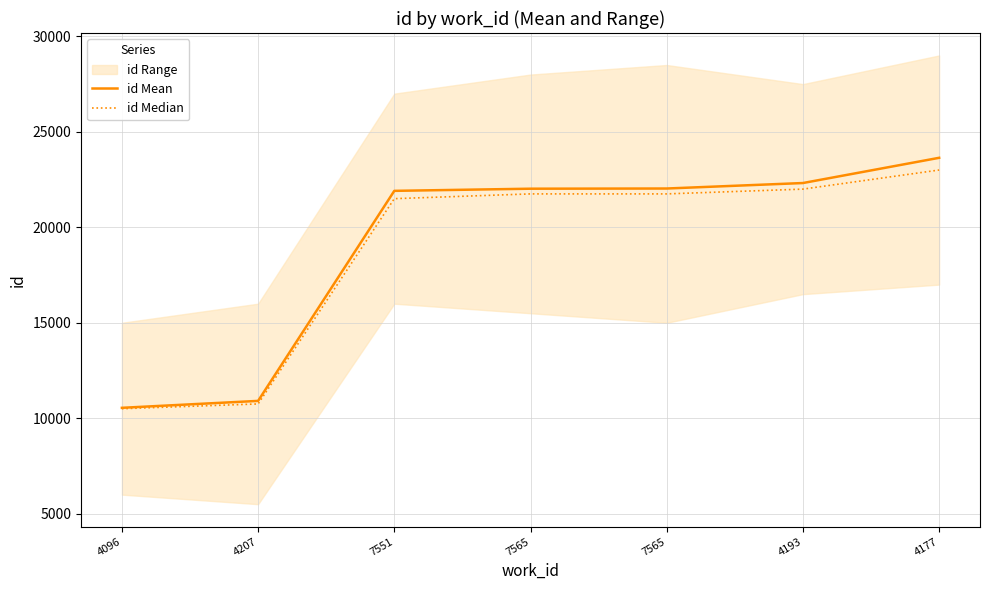

At which label is id Mean closest to 17093?

7551